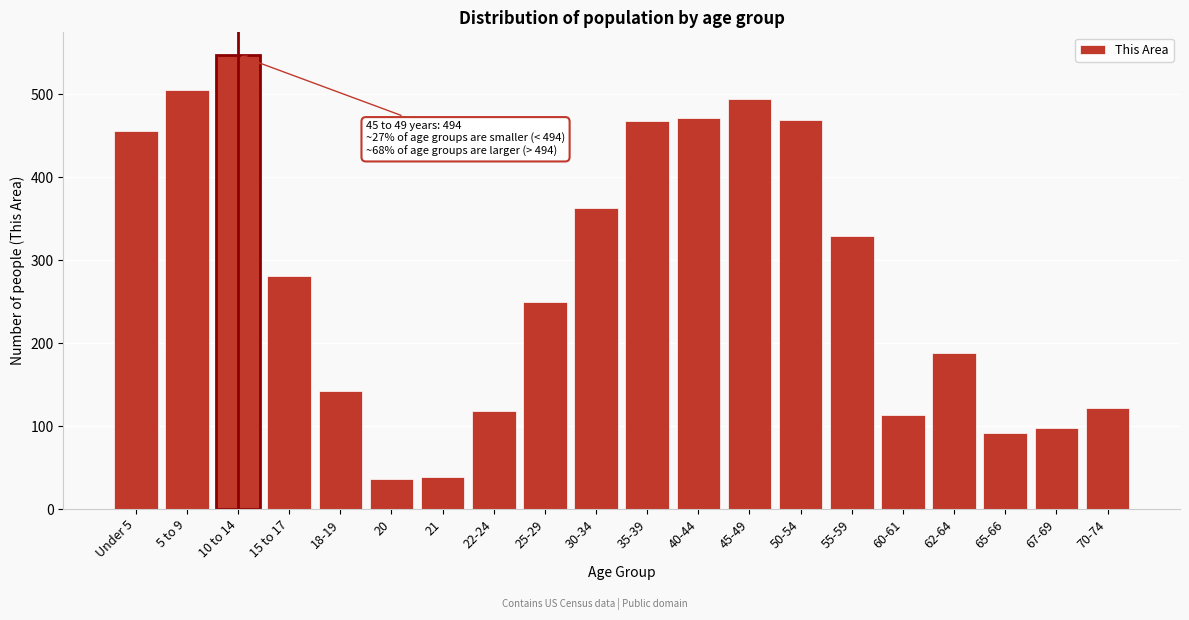

What is the greatest value displayed?

547